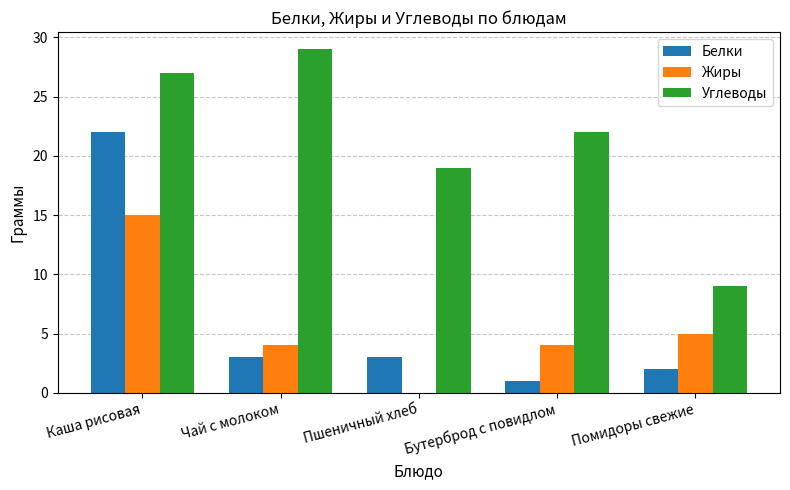

Reading right to left, list all the values displayed in this chart.

Белки: Помидоры свежие=2	Бутерброд с повидлом=1	Пшеничный хлеб=3	Чай с молоком=3	Каша рисовая=22
Жиры: Помидоры свежие=5	Бутерброд с повидлом=4	Пшеничный хлеб=0	Чай с молоком=4	Каша рисовая=15
Углеводы: Помидоры свежие=9	Бутерброд с повидлом=22	Пшеничный хлеб=19	Чай с молоком=29	Каша рисовая=27